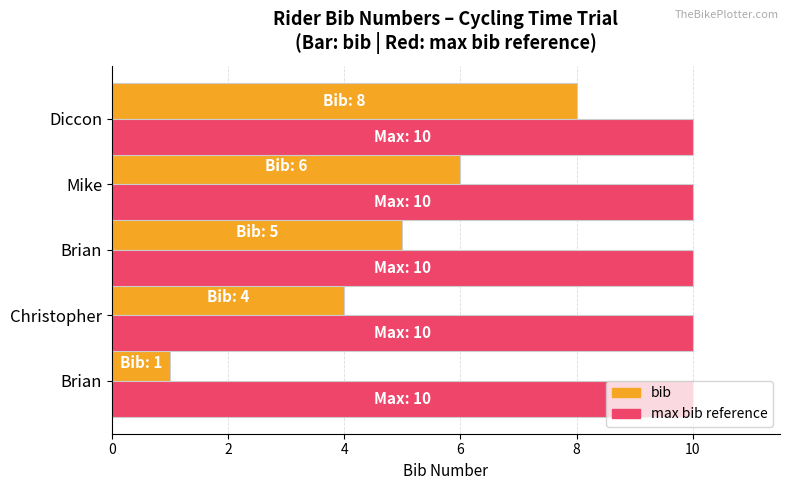

How many data points does each series have?

5